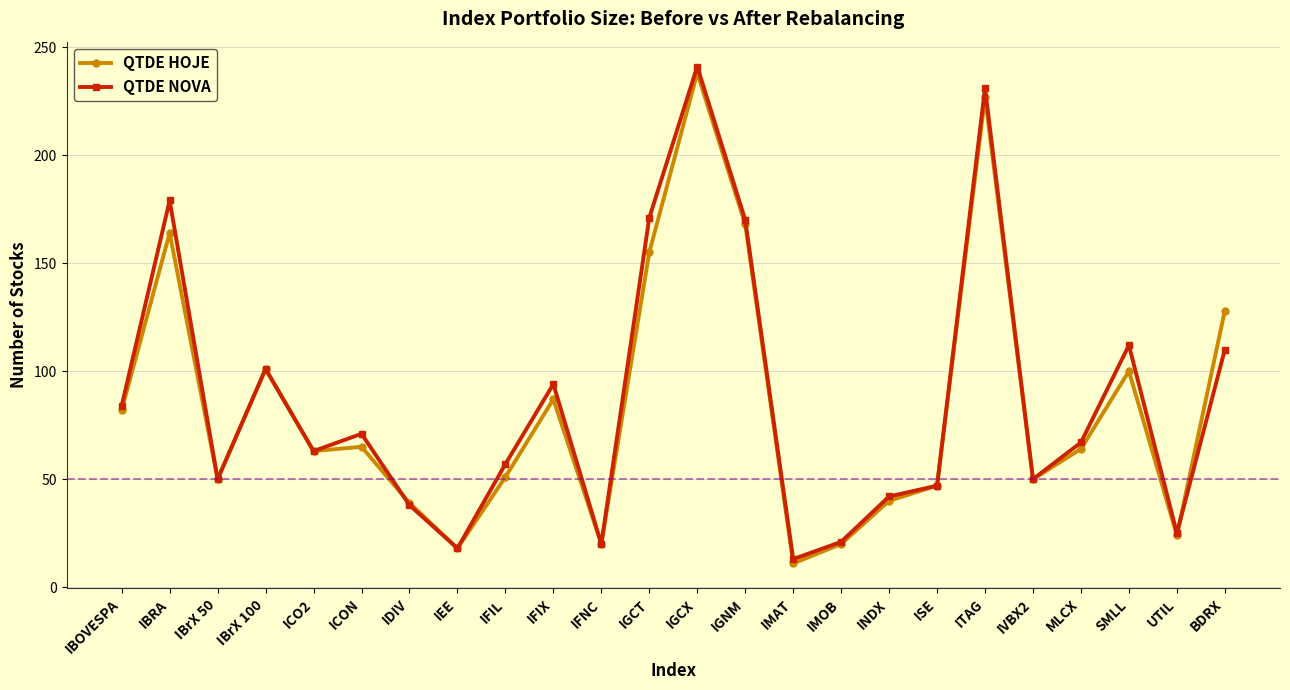

Is the value of QTDE HOJE at IFIX greater than the value of QTDE NOVA at MLCX?

Yes